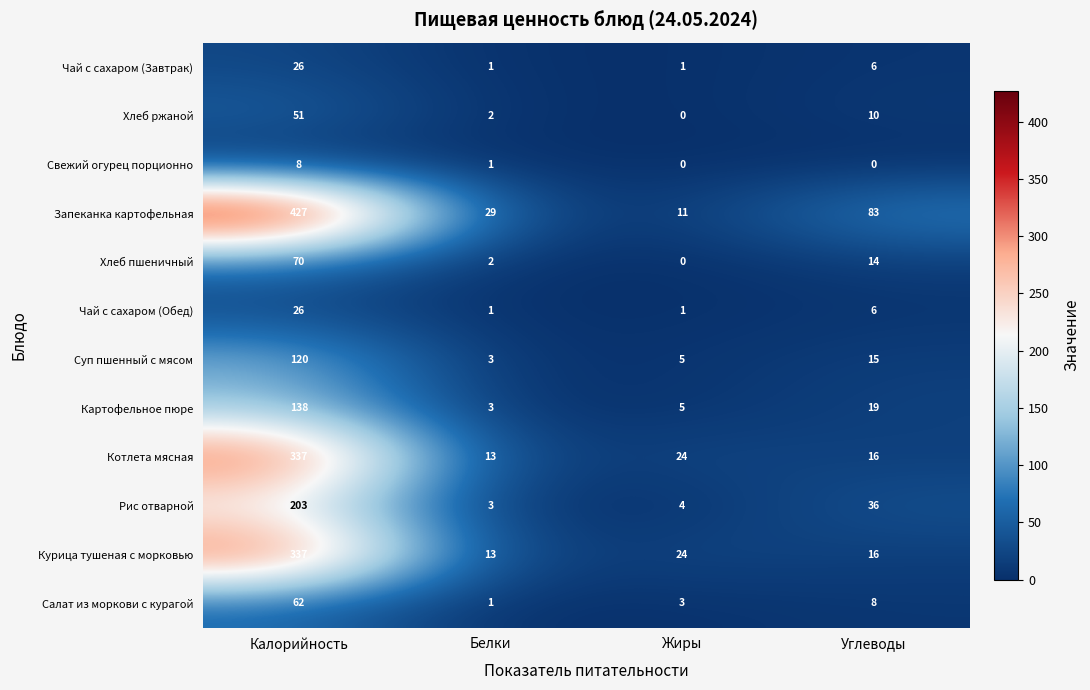

The Свежий огурец порционно series shows 1 at Белки. True or false?

True